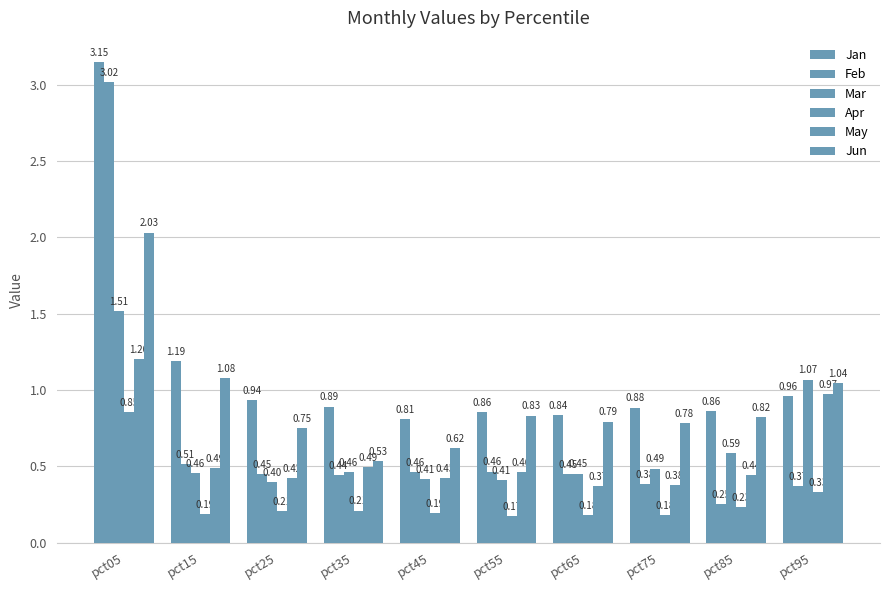

At which label is Jun closest to 1?

pct95